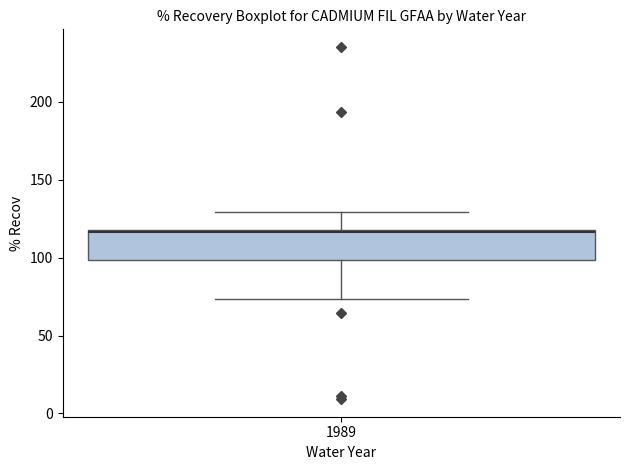

Where is the upper edge of the box at x = 1989 on the y-axis? The values are not printed on the chart, so give them approximately, as read against the axis.

120